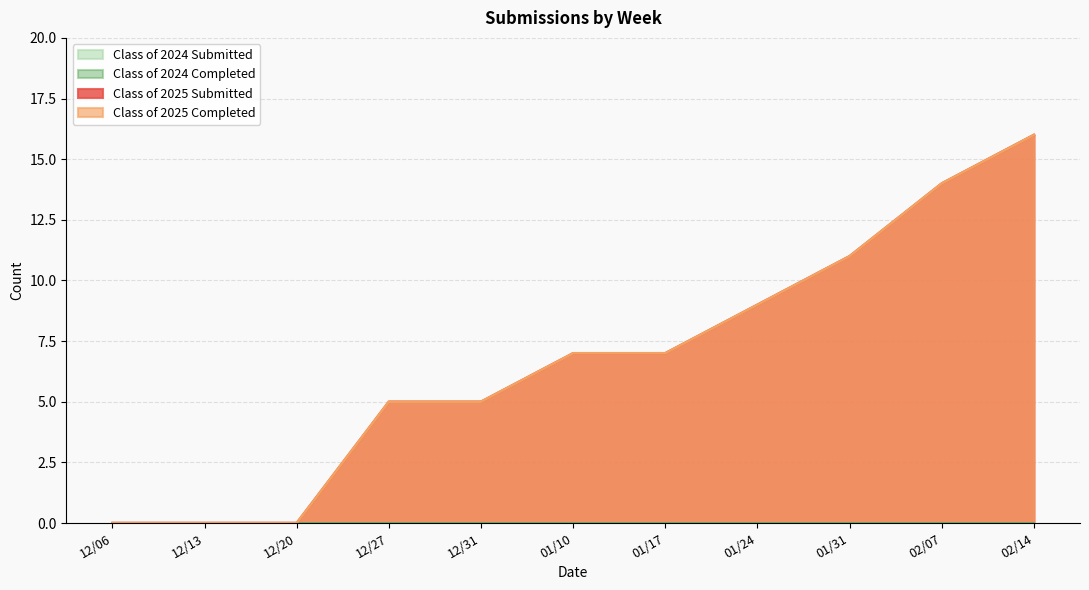

At which label does Class of 2025 Completed reach its minimum?

12/06